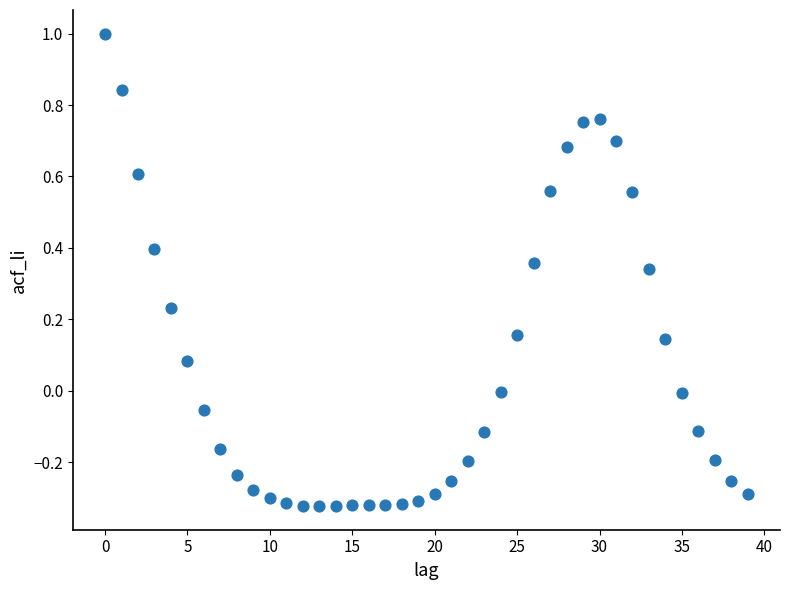

What is the range of Y values (max minus min)?

1.3